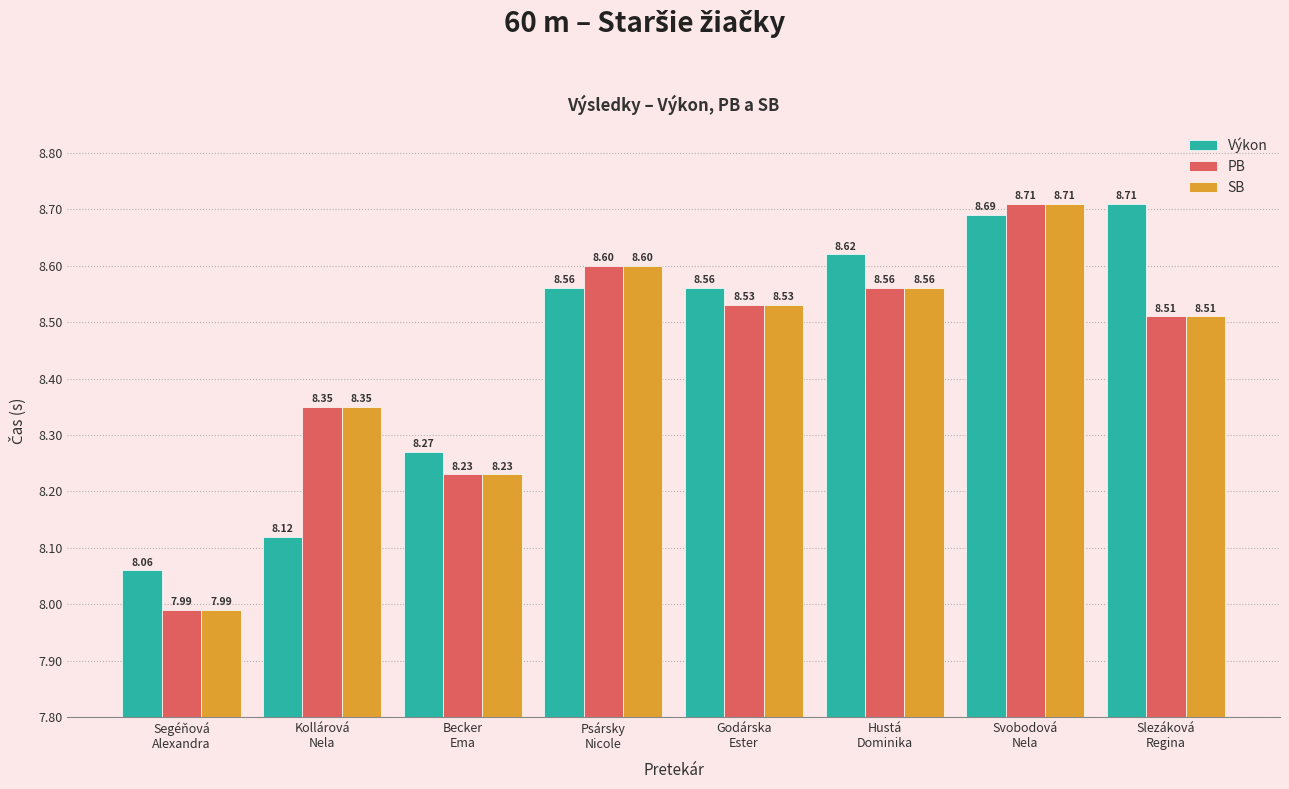

True or false: PB has a value of 13.7 at Psársky
Nicole.

False